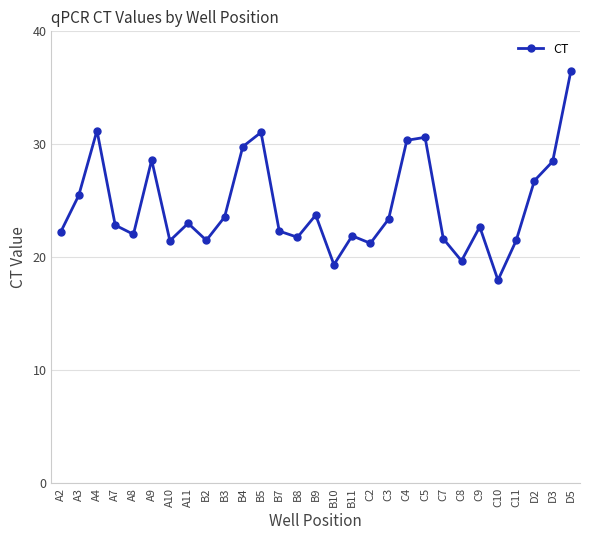

What is the change in value from A11 to C4?

+7.3